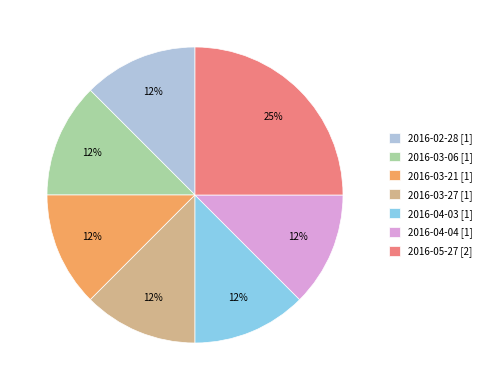

True or false: 2016-04-03 [1] accounts for 18% of the total.

False